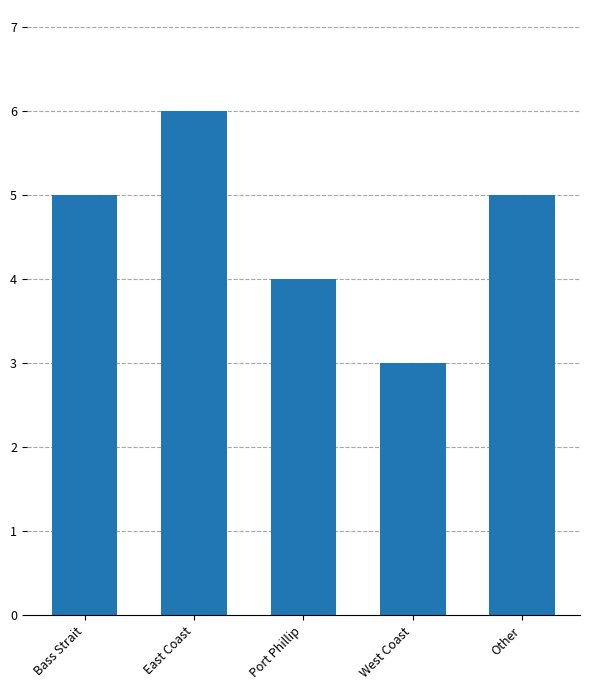

What position from the right is Bass Strait?

5